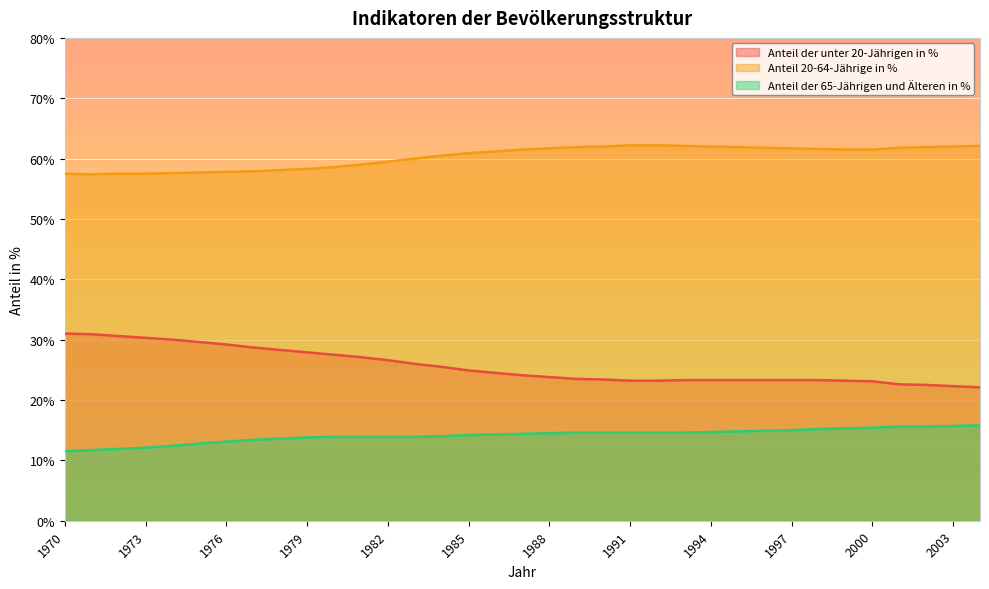

True or false: Anteil der unter 20-Jährigen in % and Anteil 20-64-Jährige in % intersect in this chart.

False